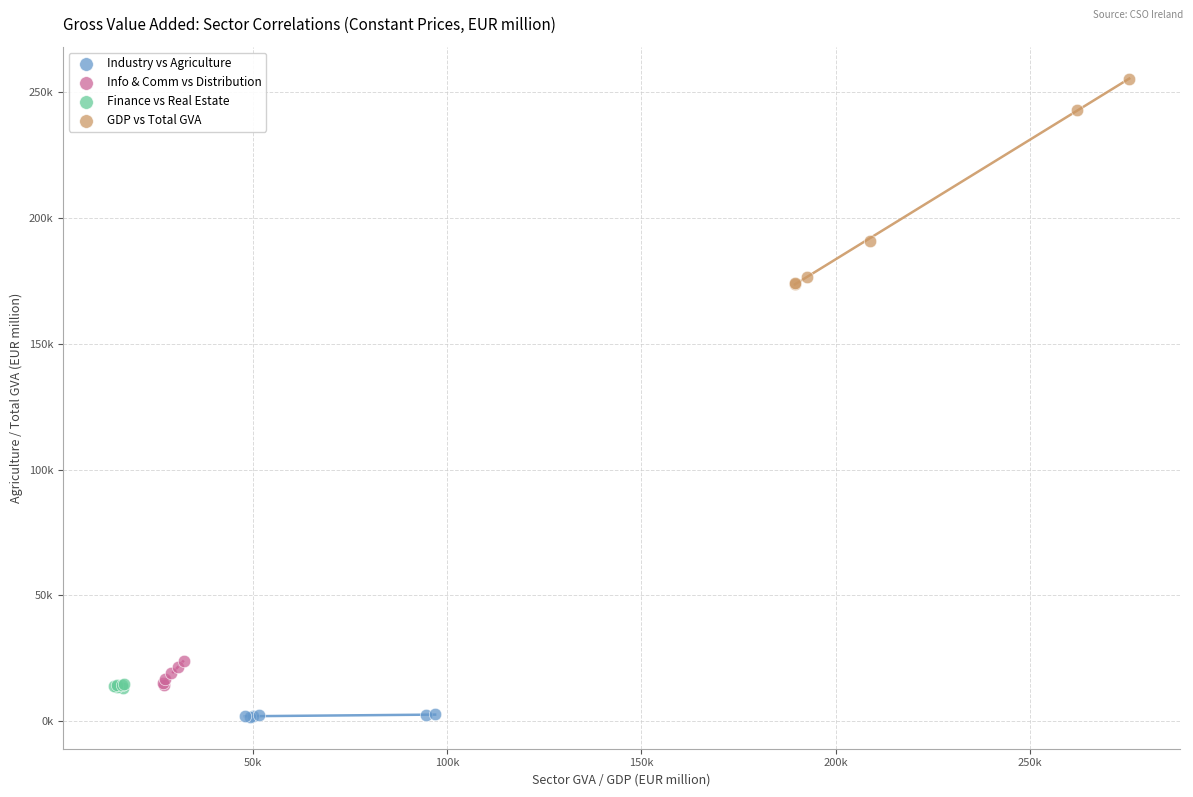

Which series contains the highest Y value?

GDP vs Total GVA